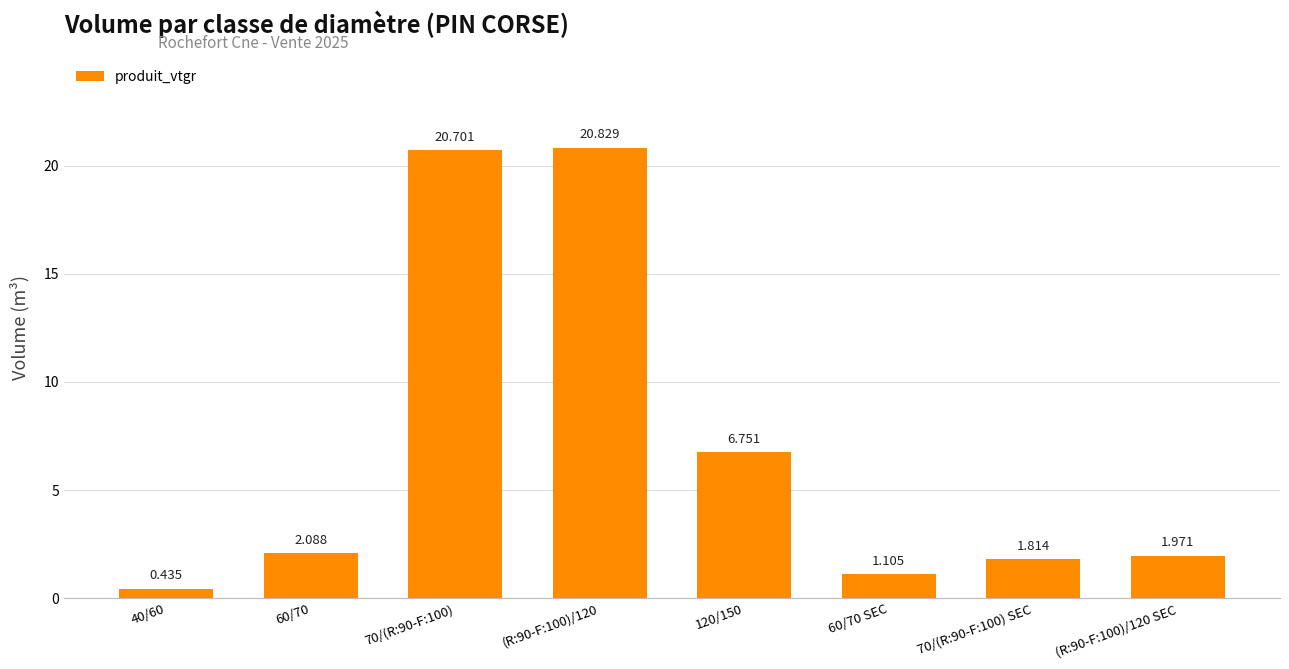

Read the value at 60/70 SEC.

1.1